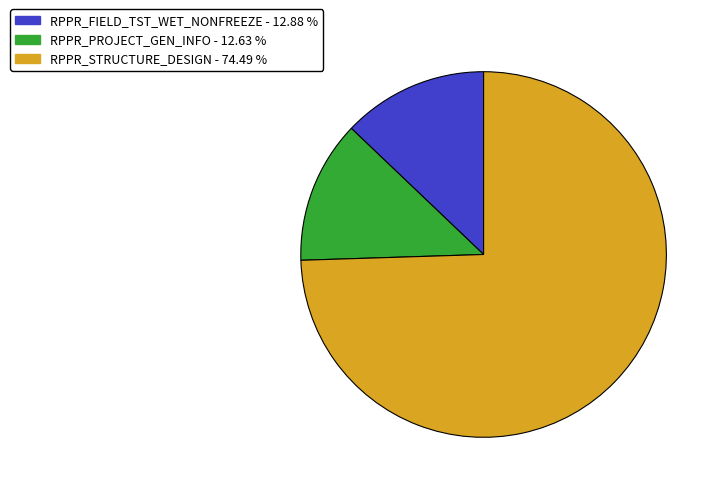

Count the number of slices in the pie.

3